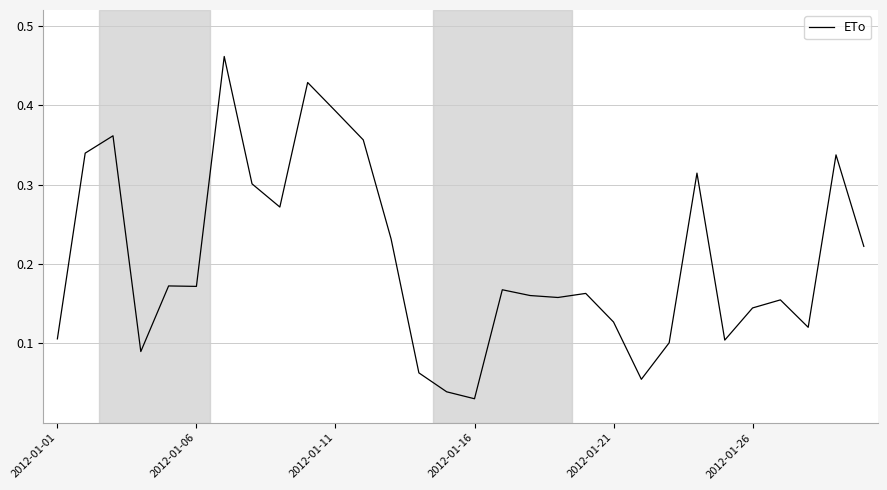

Does the chart display data point markers on the line(s)?

No